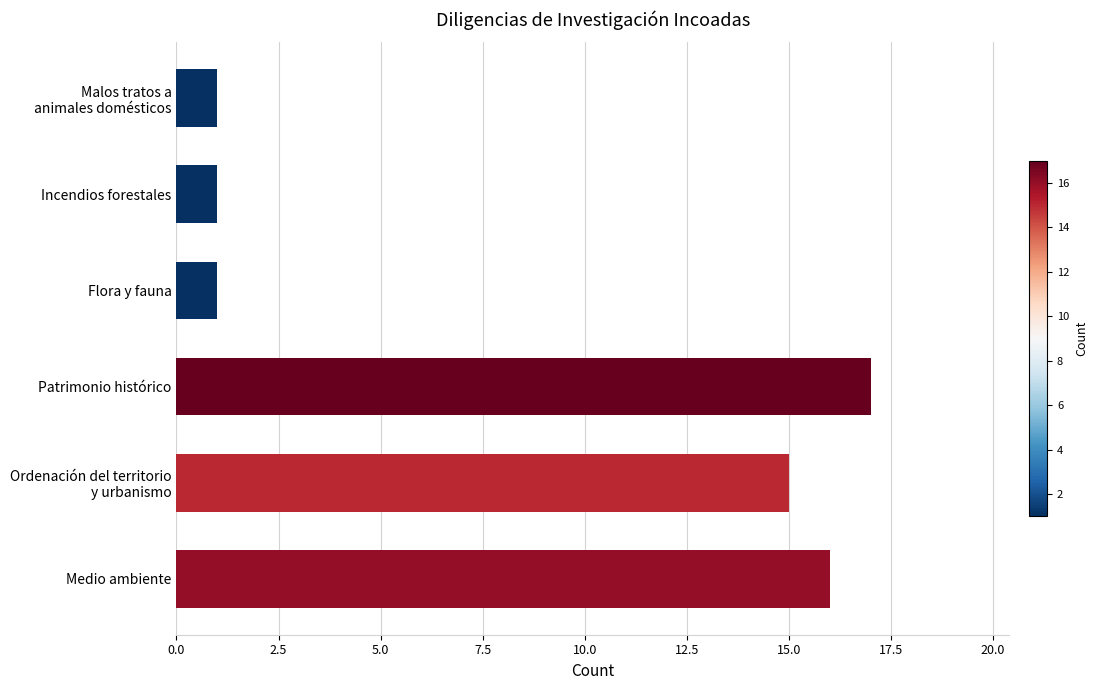

How many bars are there in total?

6